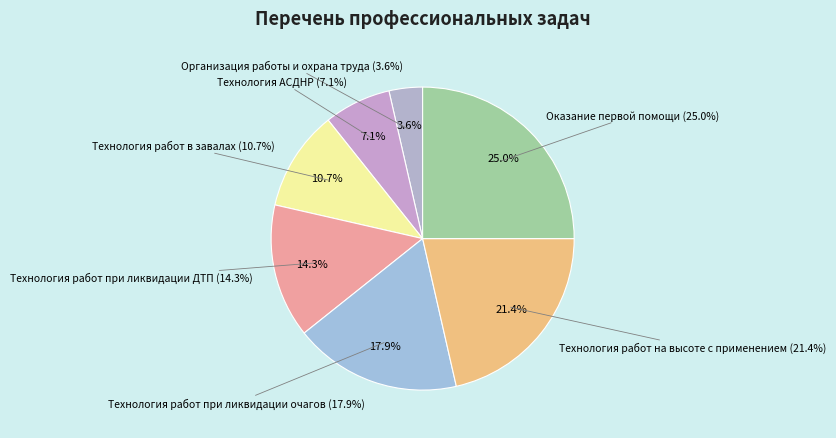

The Технология работ при ликвидации очагов slice represents 18% of the pie. True or false?

True